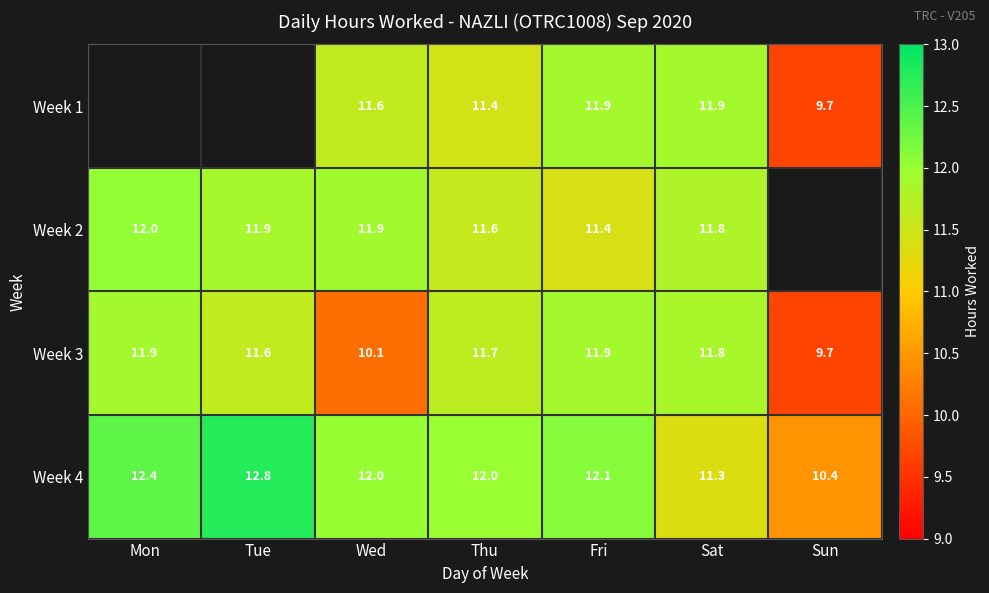

What is the smallest value displayed?

9.7